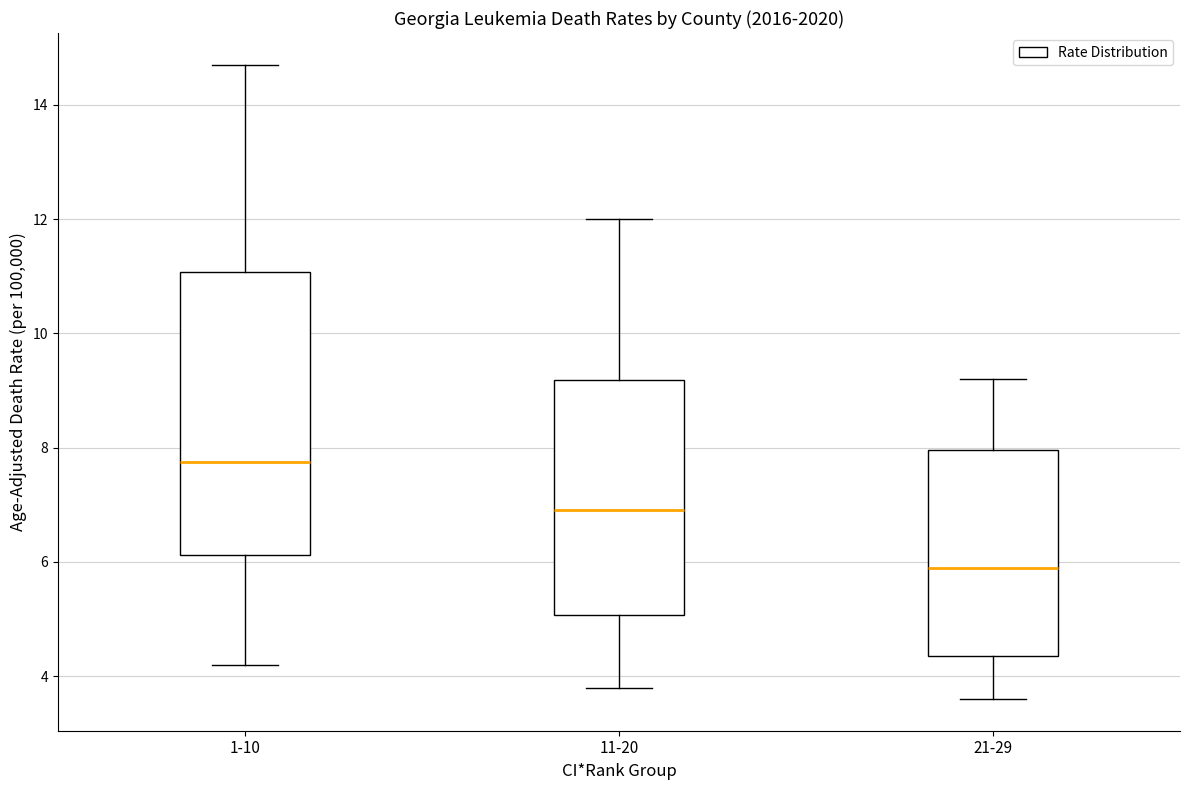

Comparing the boxes themselves (not the whiskers), which one is the tallest?

1-10